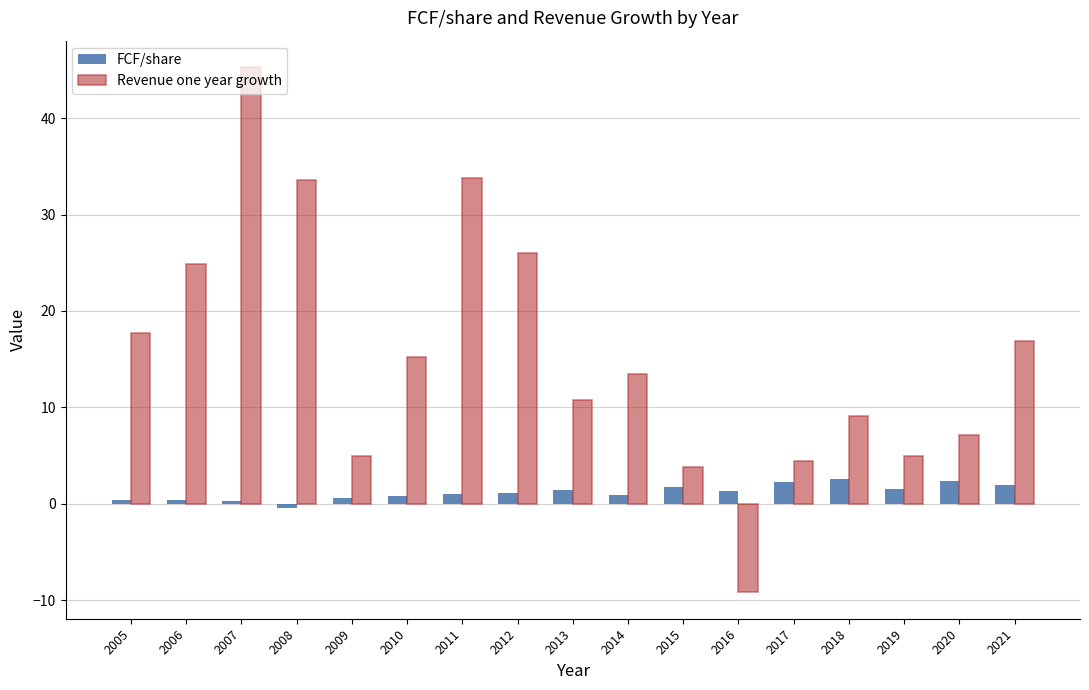

Which series has the largest range (max minus min)?

Revenue one year growth